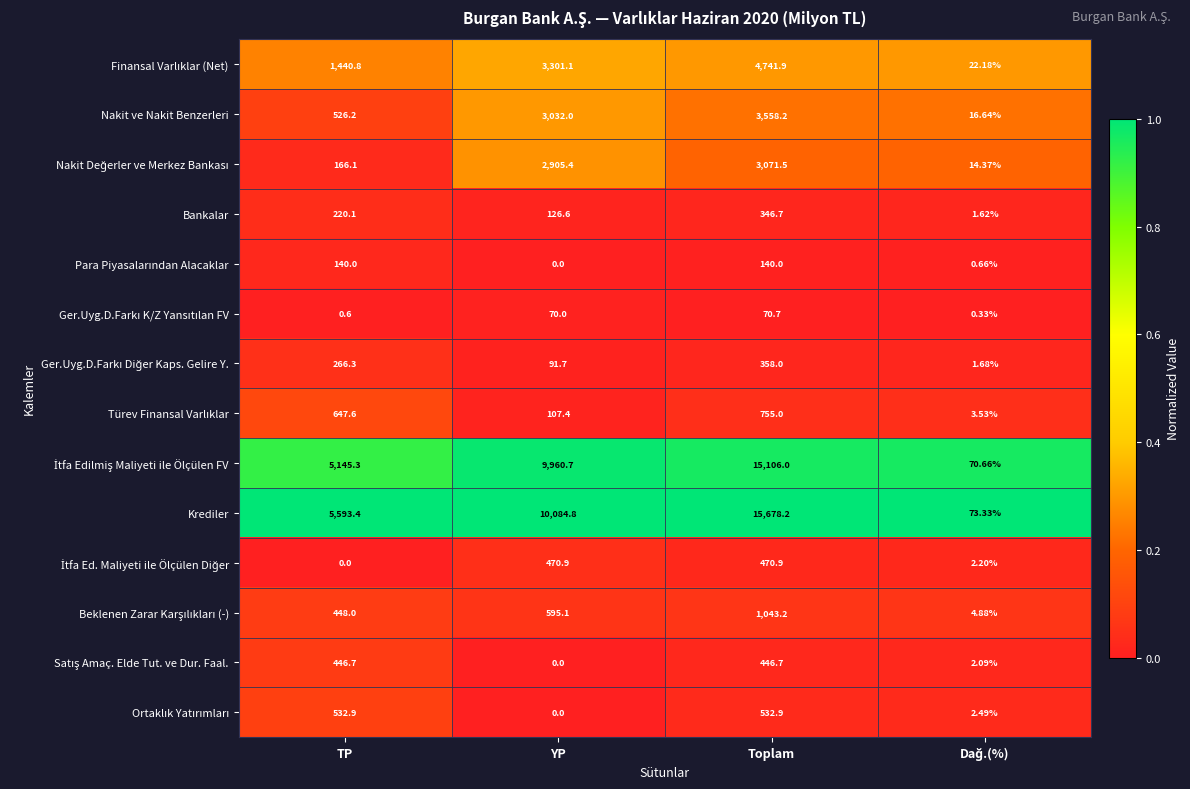

Which series has the largest total across all categories?

Krediler